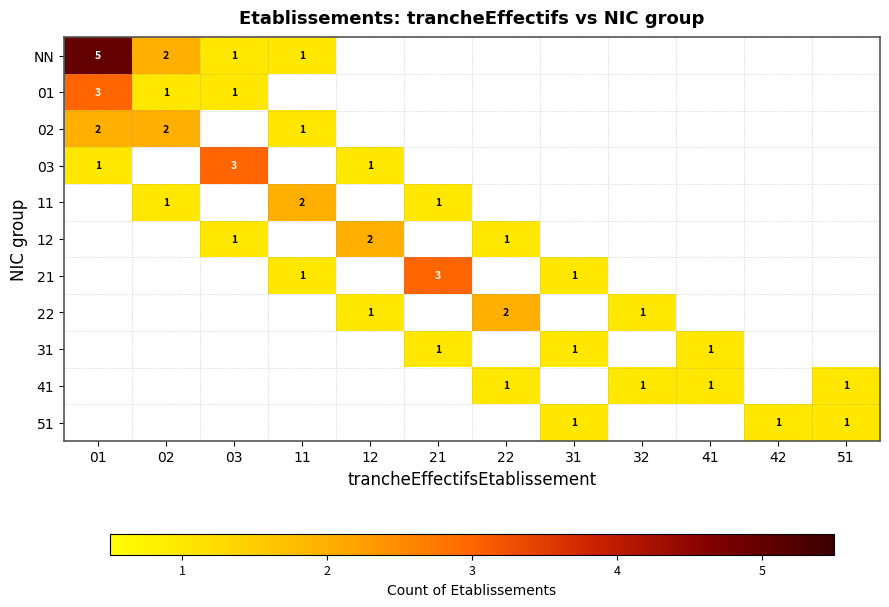

Is it true that 01 equals 2 at 03?

False